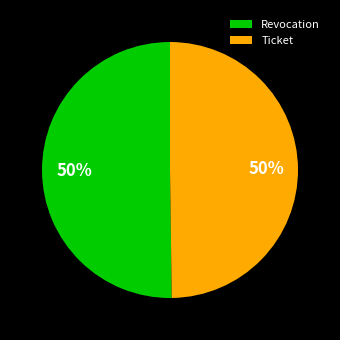

What percentage is the Revocation slice, to the nearest percent?

50%